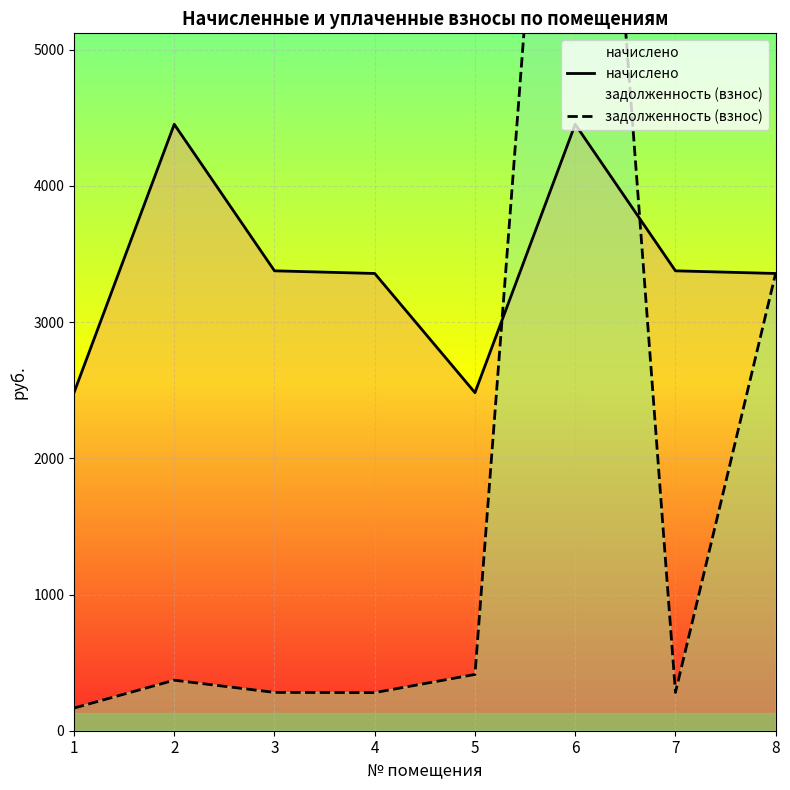

Where does the задолженность (взнос) series first go above 370?

2